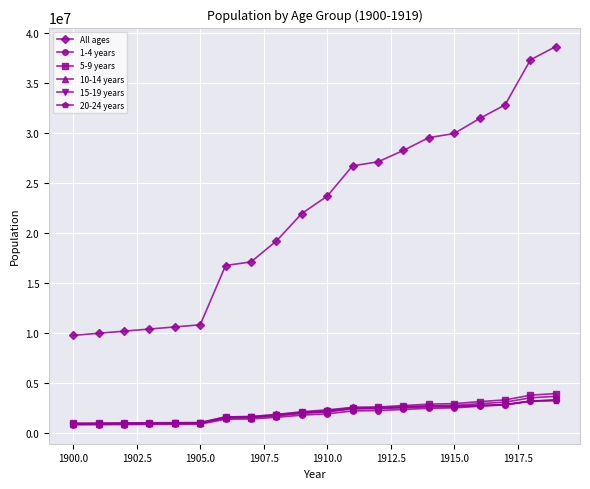

Which series has the largest range (max minus min)?

All ages